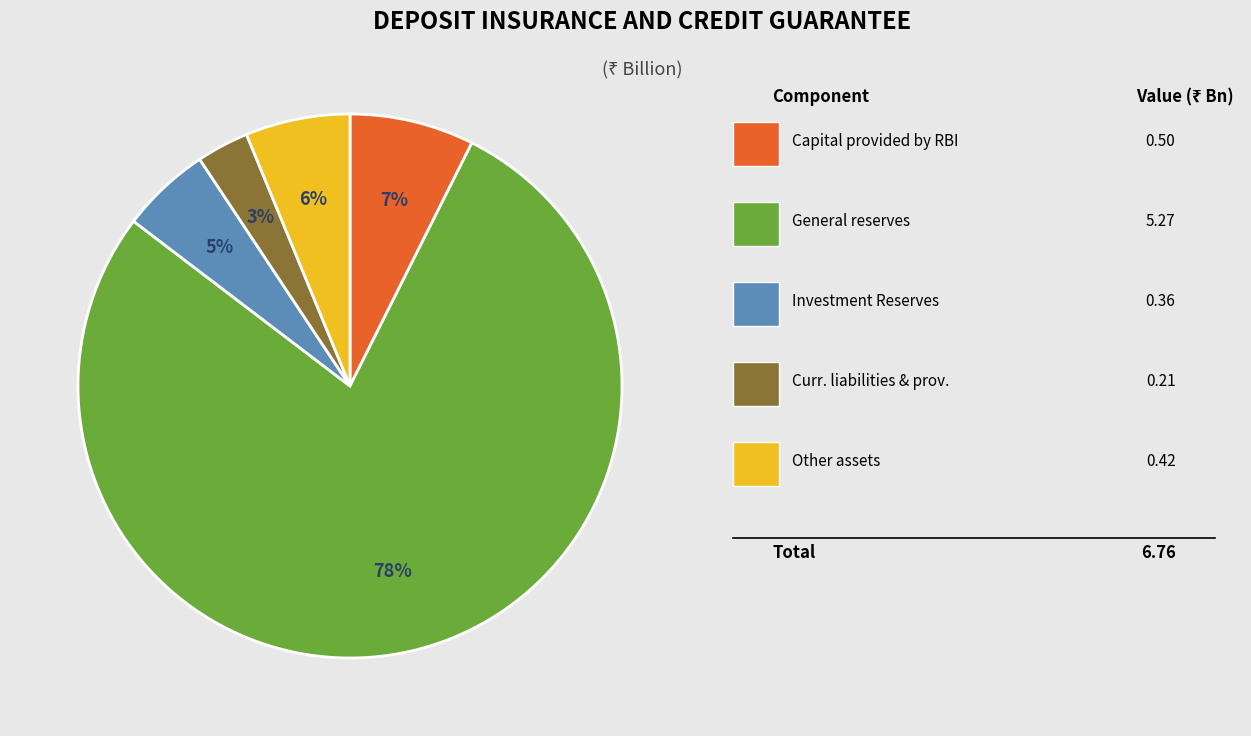

Is there any slice that represents more than half of the pie?

Yes